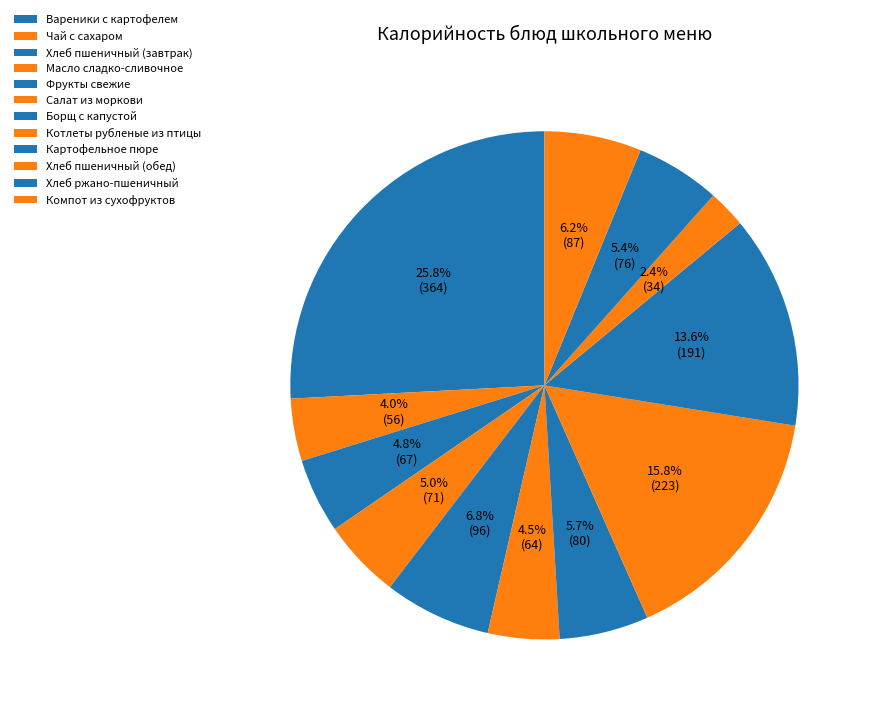

Which slice is the smallest?

Хлеб пшеничный (обед)